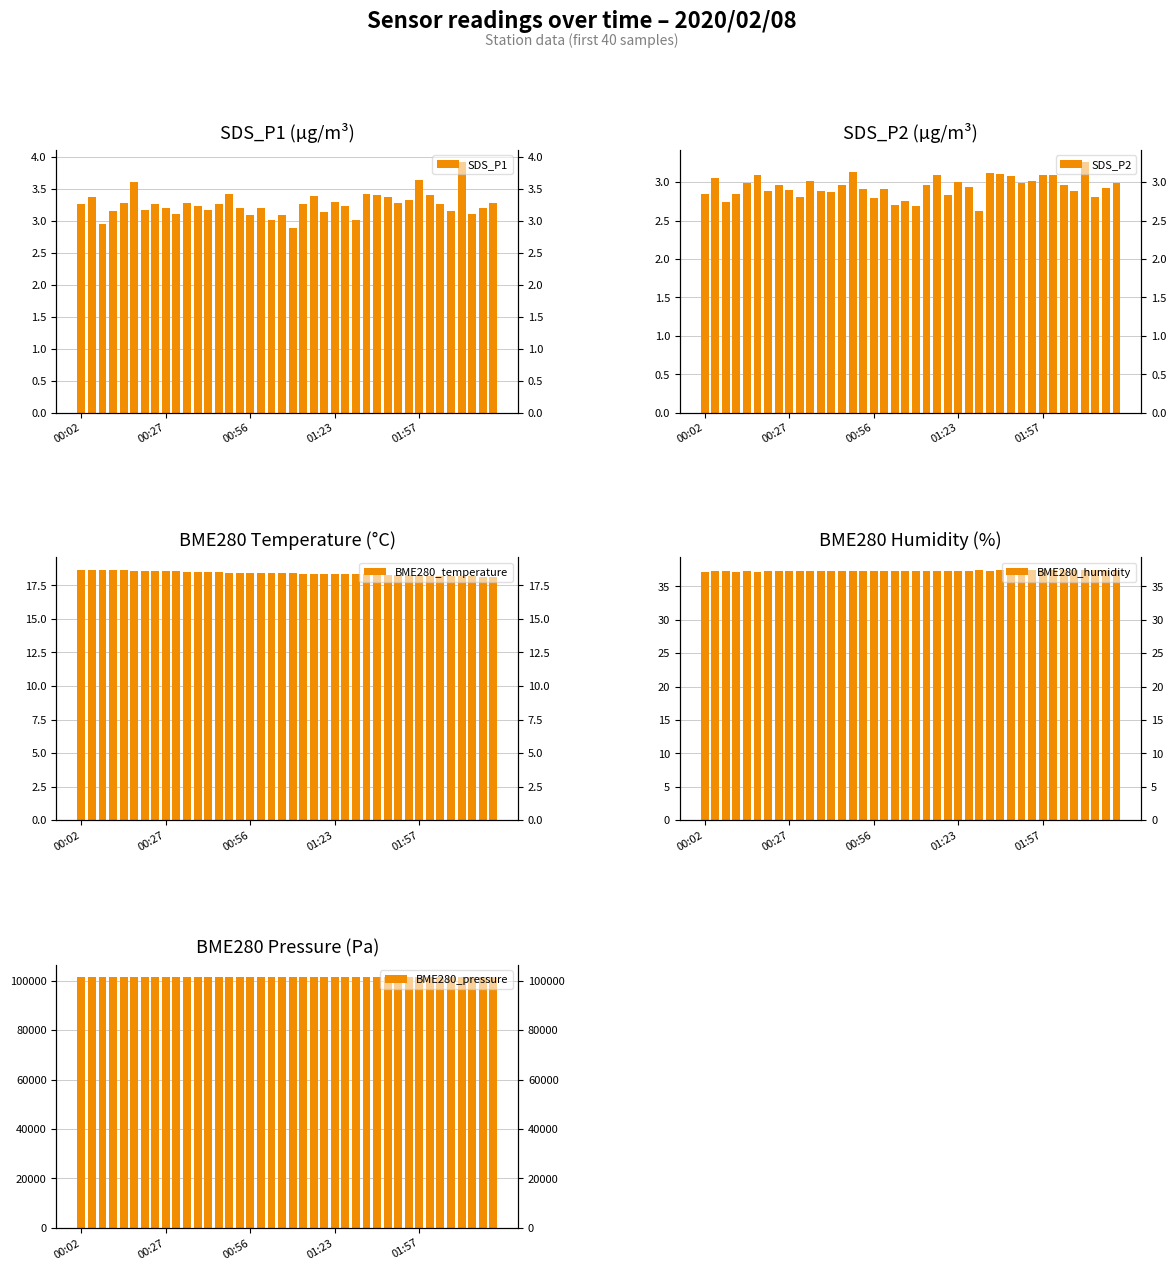

Are the bars grouped side by side (vs. stacked)?

Yes